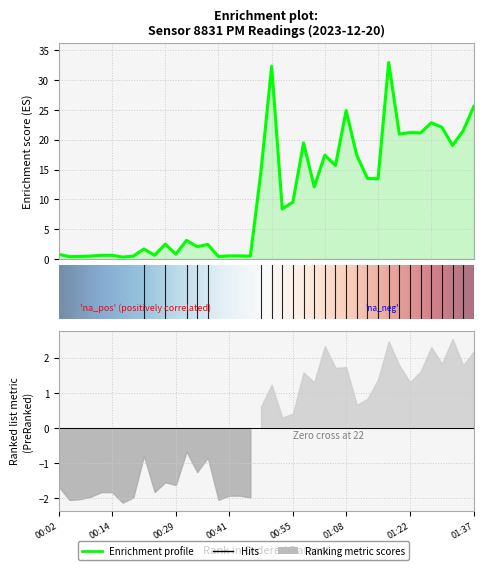

What is the label of the 30th point from the left?

01:12